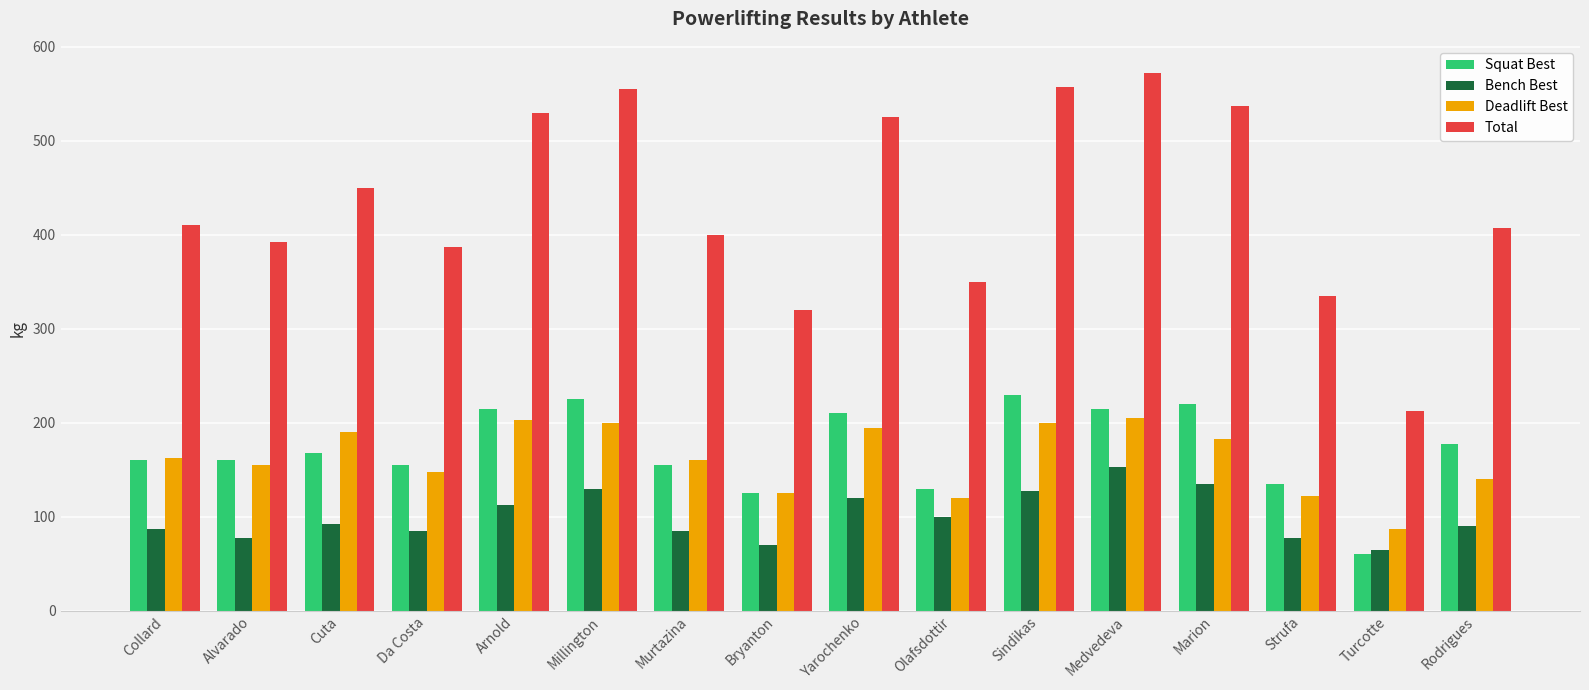

How many series are shown in this chart?

4